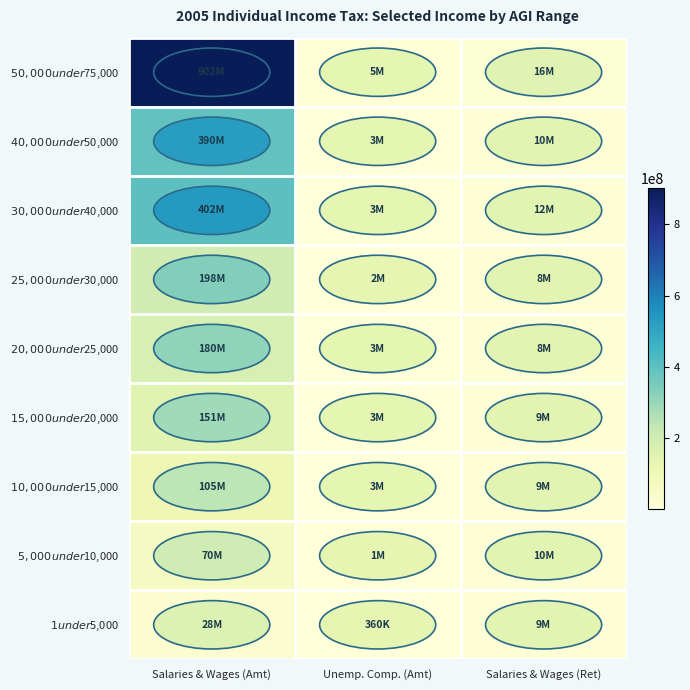

How many categories are shown in the chart?

3